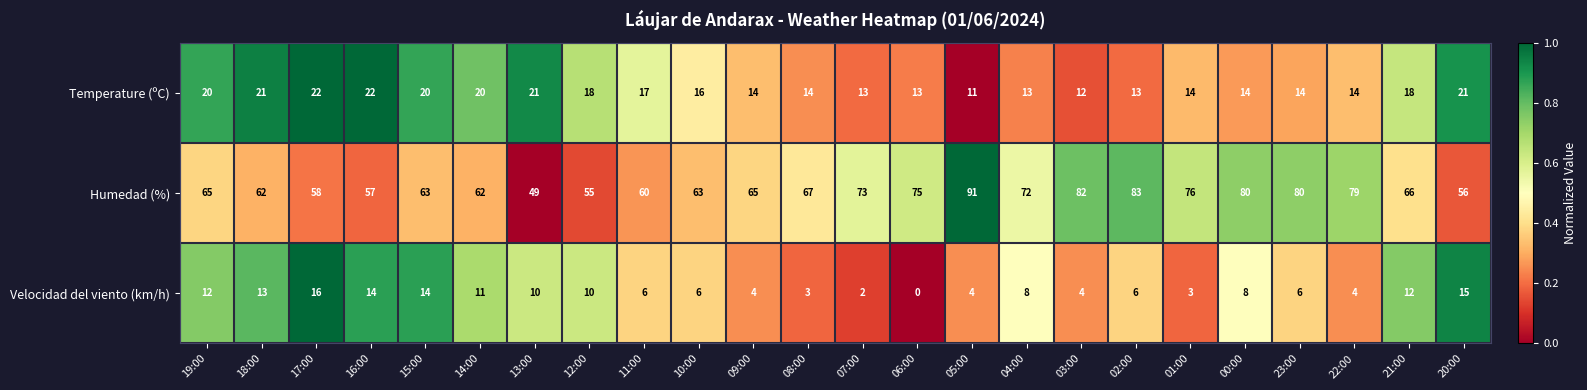

How many distinct data groups are displayed?

3